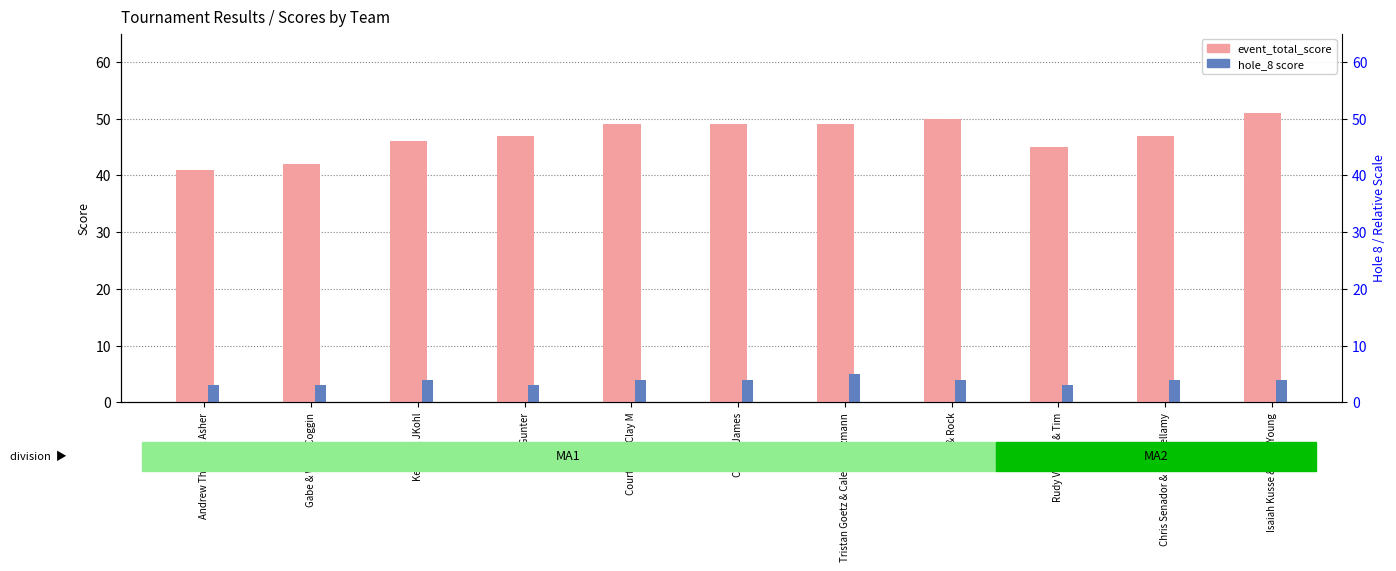

Which category has the highest value in the event_total_score series?

Isaiah Kusse & Mike Young